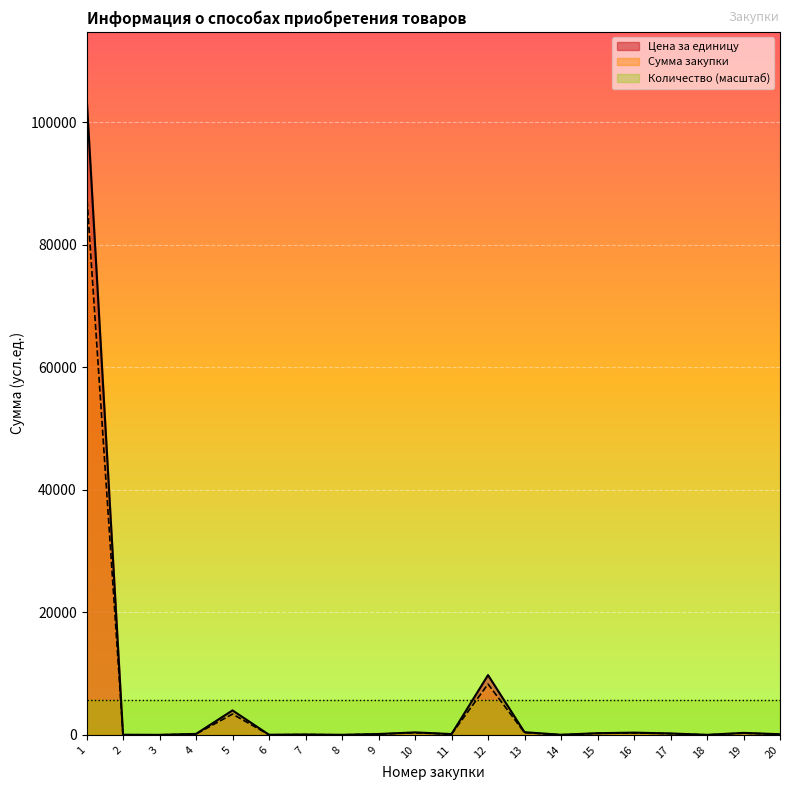

The value of Количество (масштаб) at 8 is 9317.4. True or false?

False